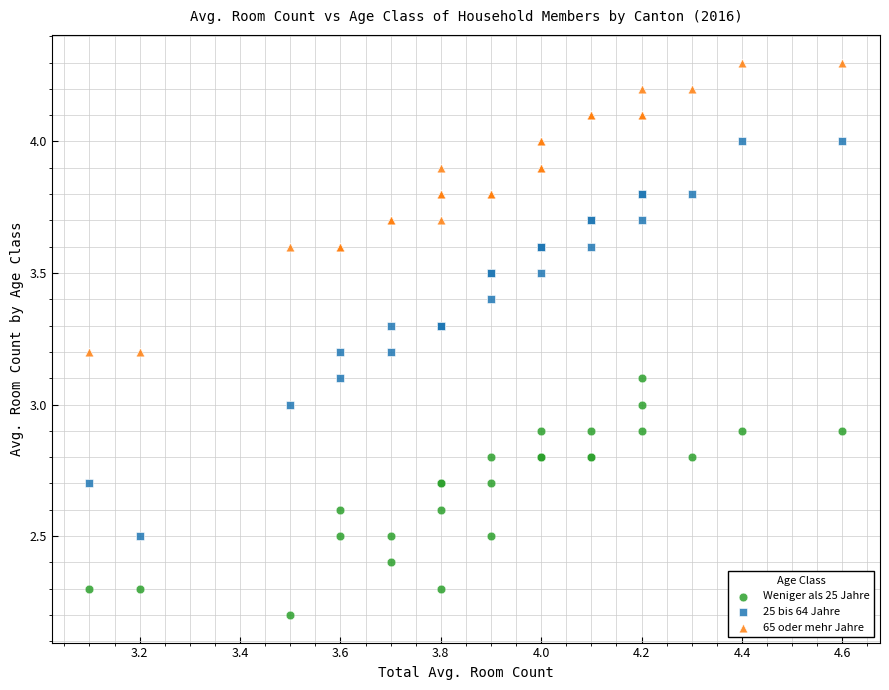

Which series contains the lowest Y value?

Weniger als 25 Jahre